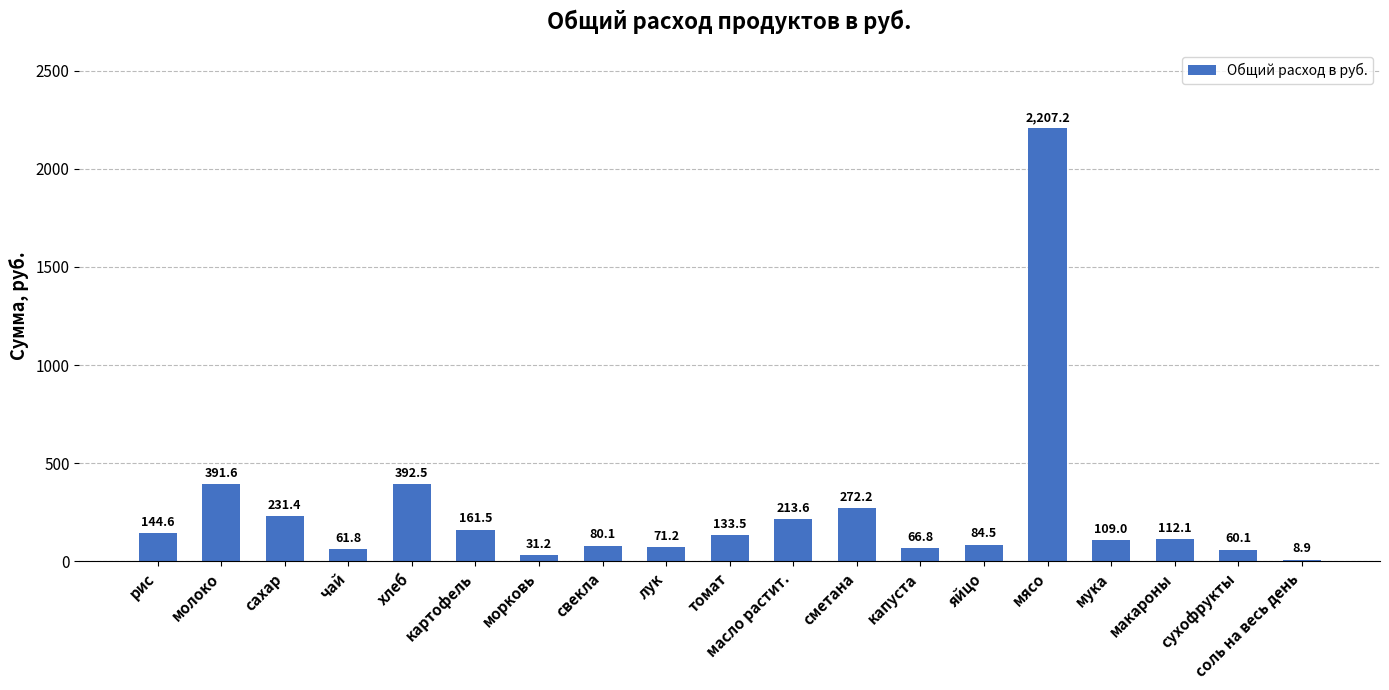

Rank the categories by value from lowest to highest.

соль на весь день, морковь, сухофрукты, чай, капуста, лук, свекла, яйцо, мука, макароны, томат, рис, картофель, масло растит., сахар, сметана, молоко, хлеб, мясо